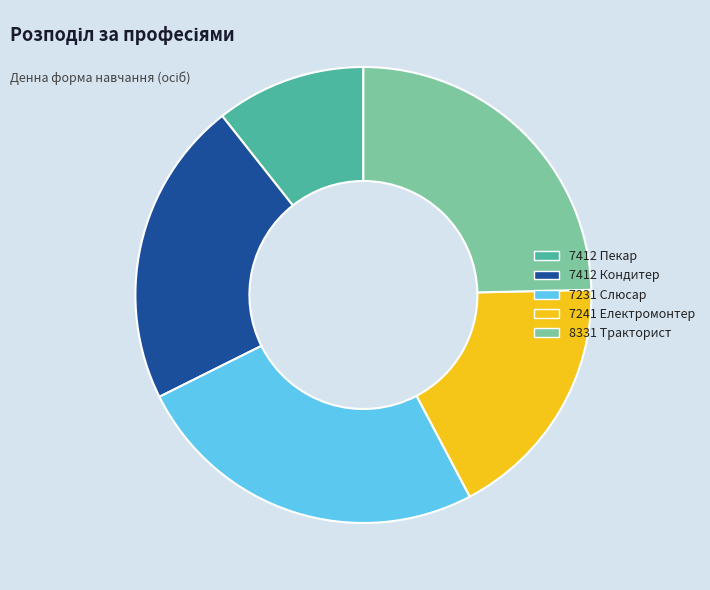

Combined, do 7412 Пекар and 8331 Тракторист account for over 50%?

No